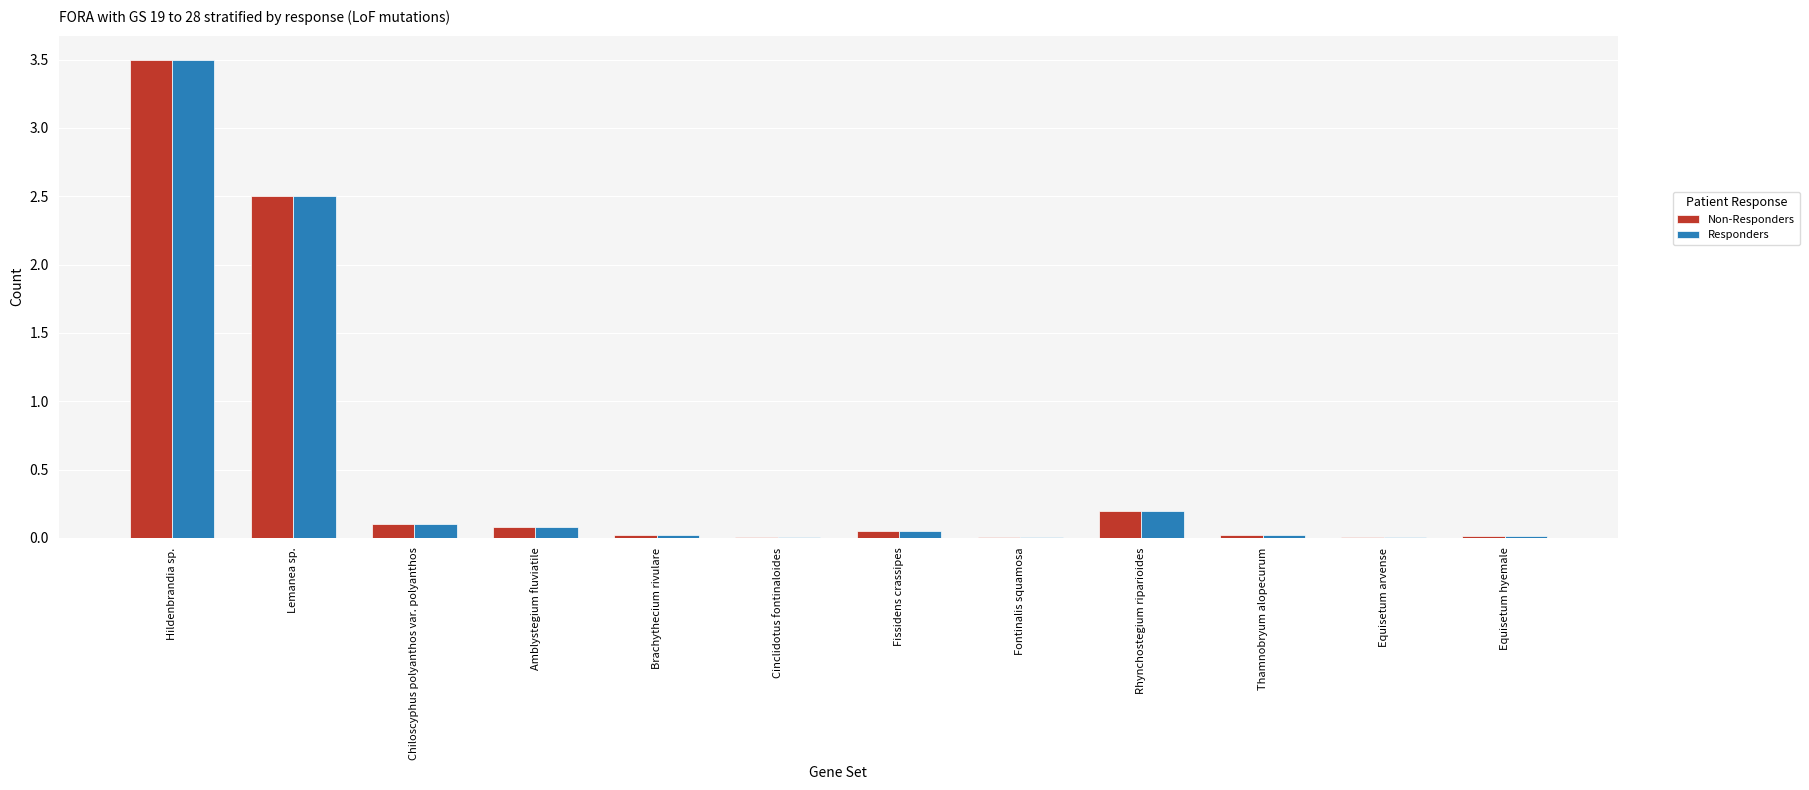

At which category is the sum across all series the highest?

Hildenbrandia sp.